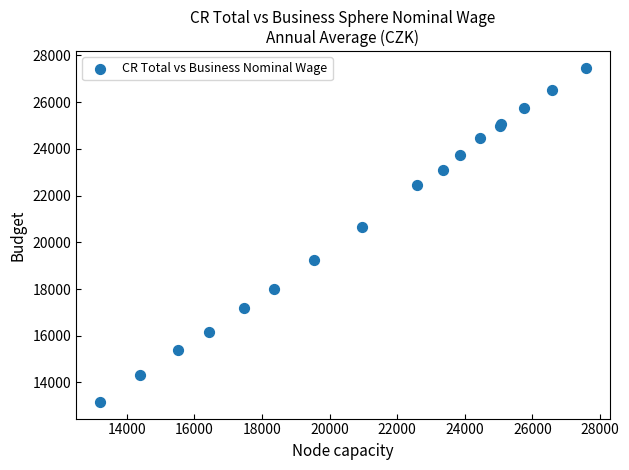

What Y value in the scatter plot is closest to 20317?

20661